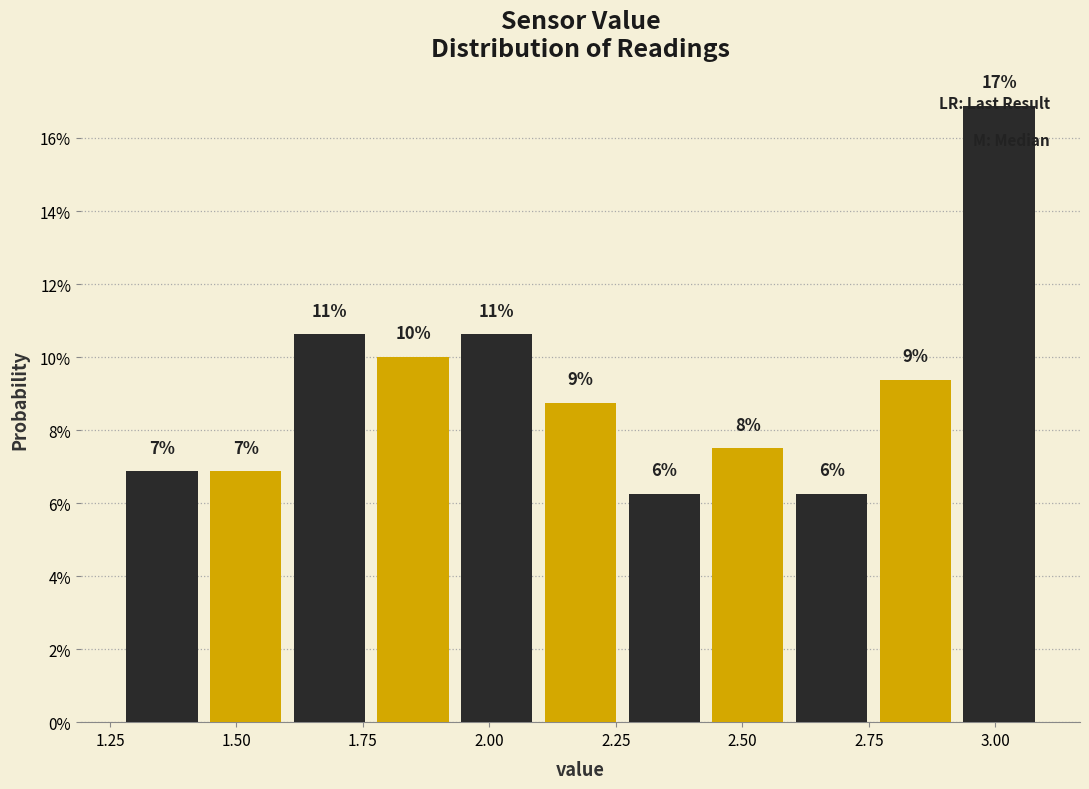

Read against the x-axis, roughly where is the centre of the tallest bar?

3.00